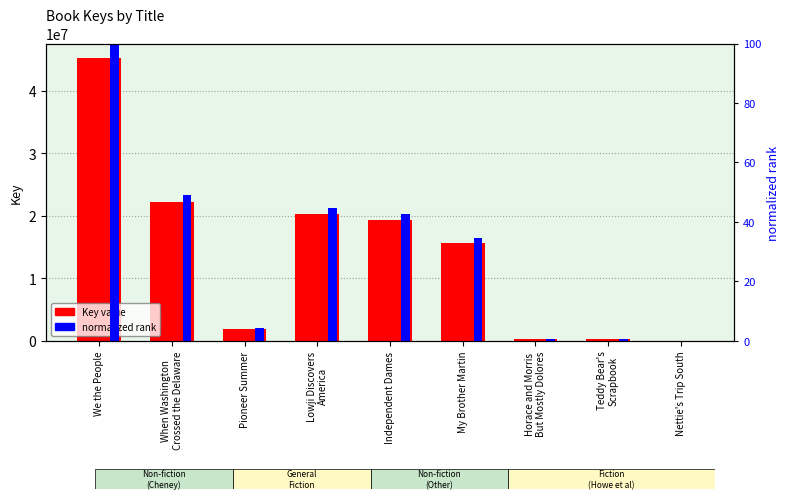

At which category does the chart reach its minimum across all series?

Nettie's Trip South